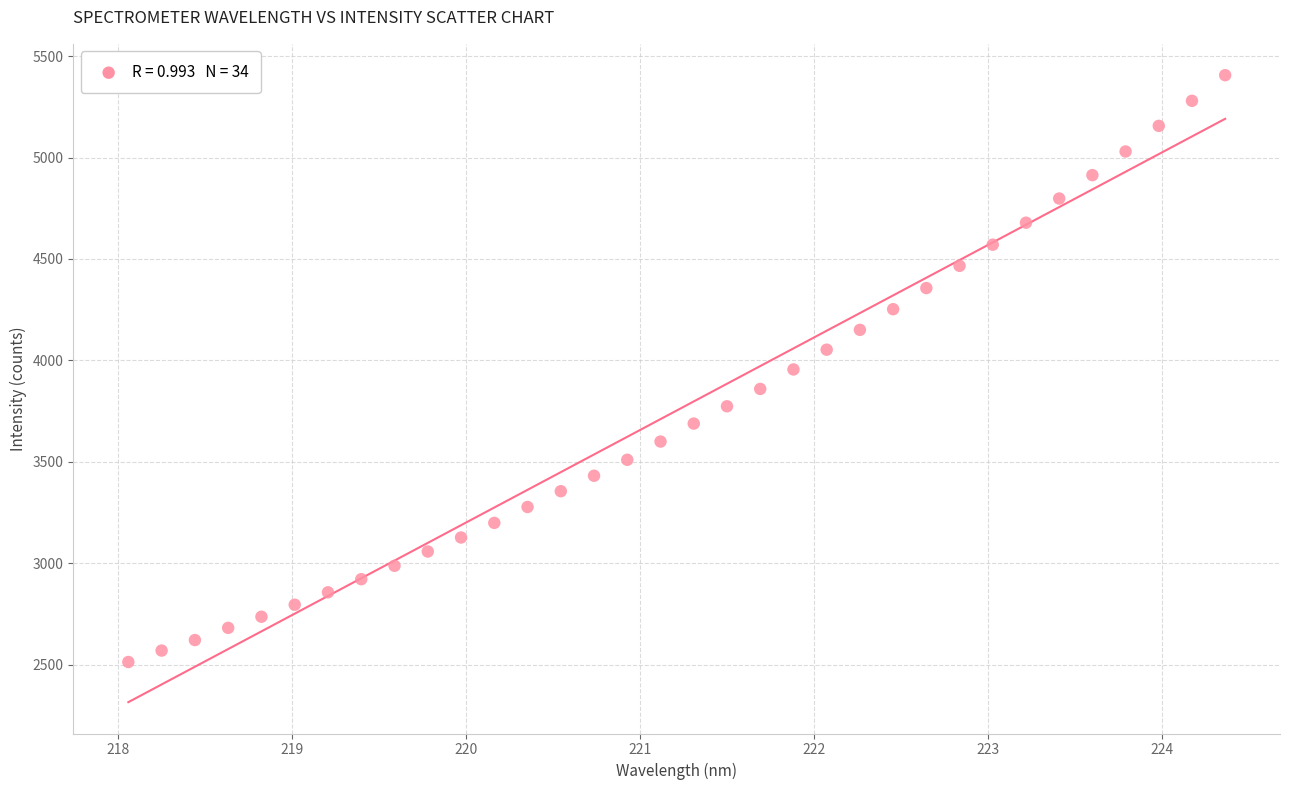

What is the range of Y values (max minus min)?

2892.5